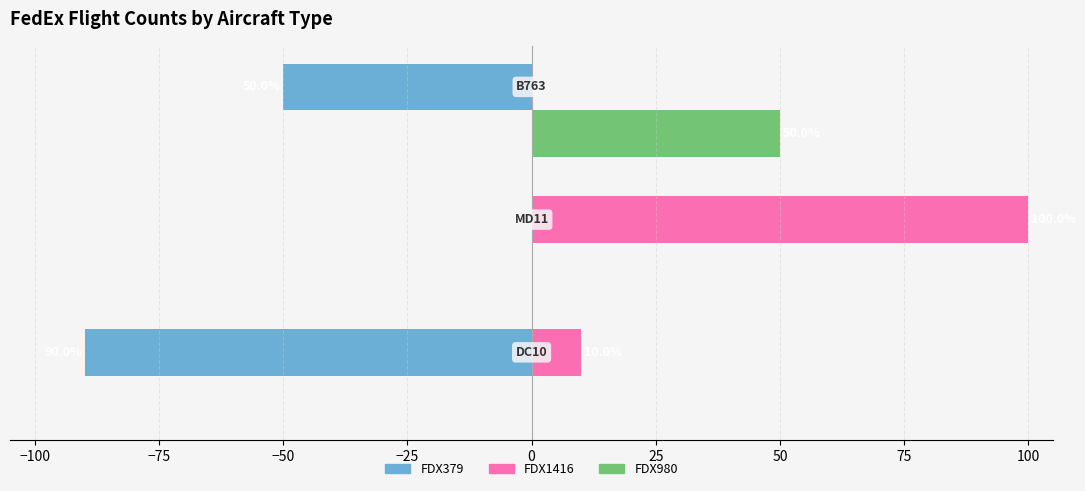

How many data points in FDX980 are above 0?

1